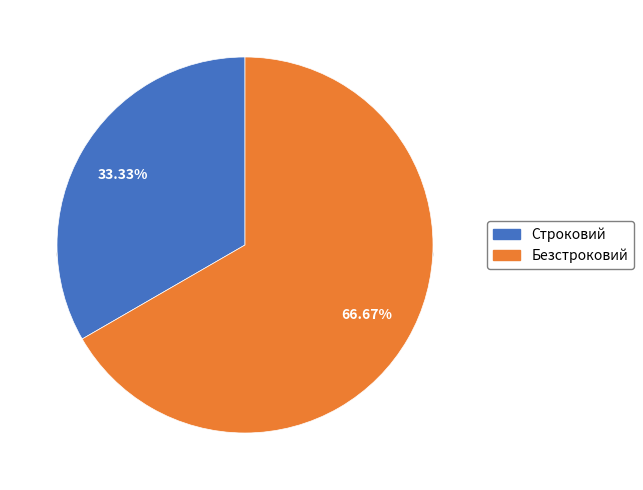

Which category has the smallest portion of the pie?

Строковий